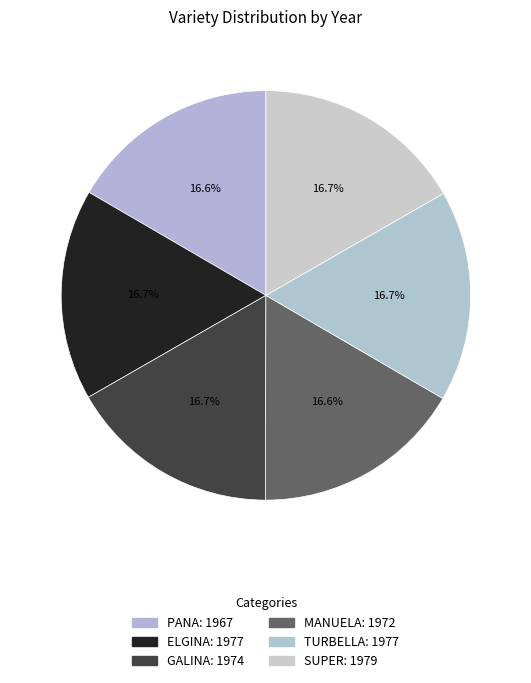

Is it true that SUPER is 17% of the pie?

True